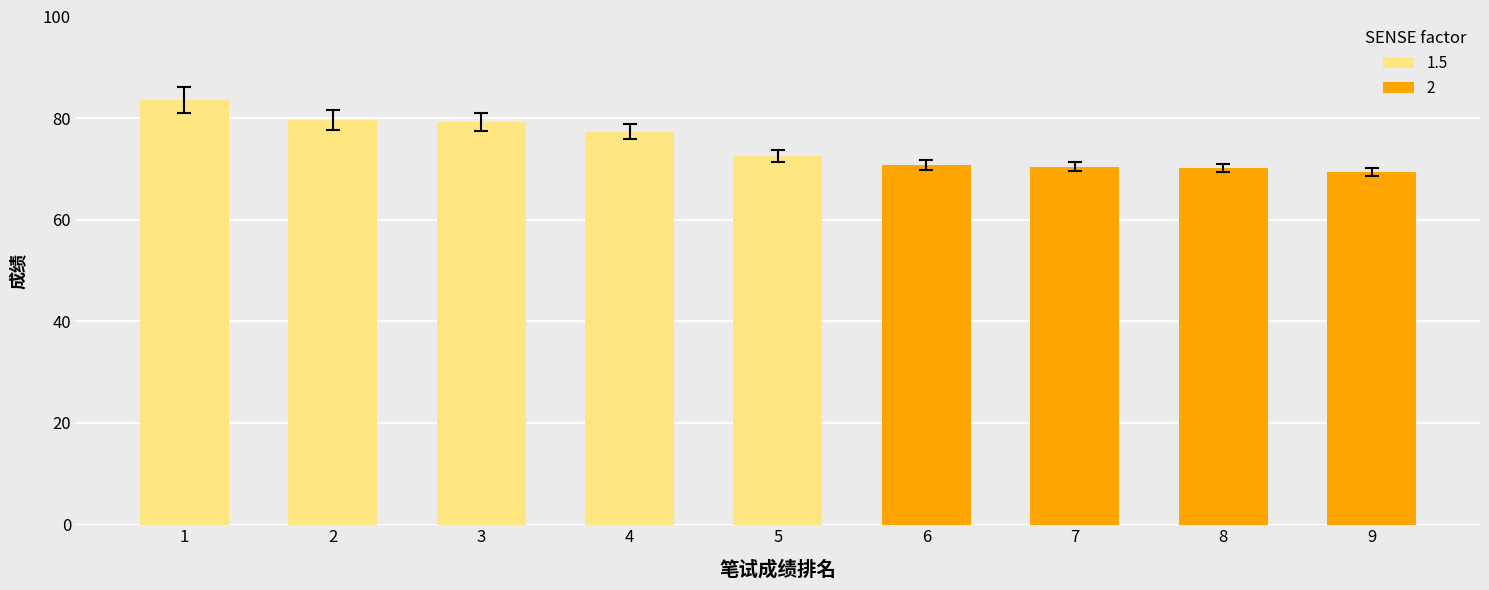

At which label is 2 closest to 5?

5